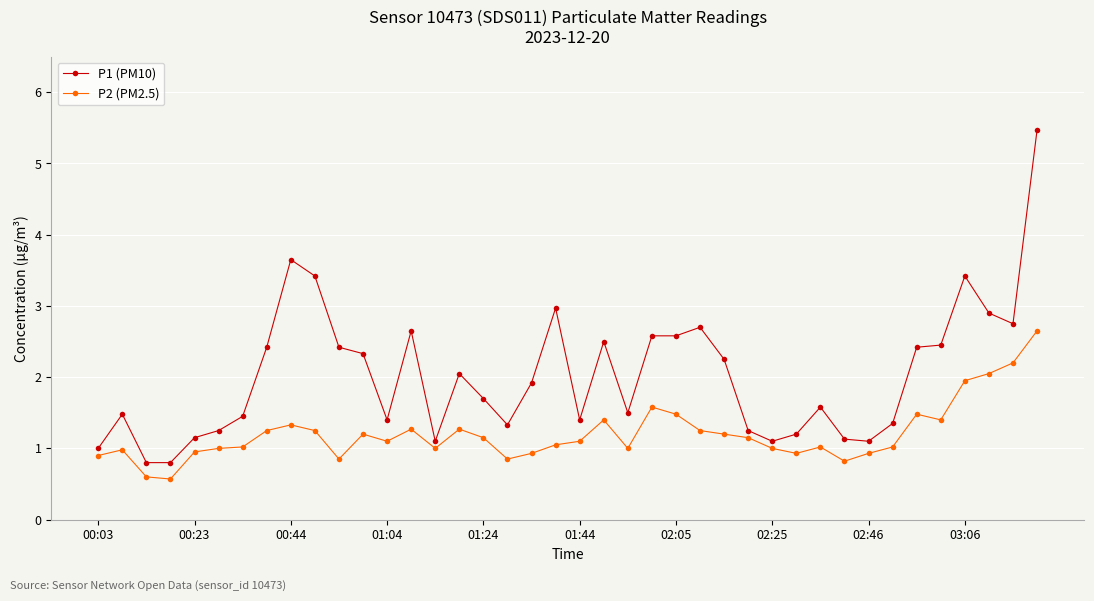

True or false: P1 (PM10) and P2 (PM2.5) intersect in this chart.

False